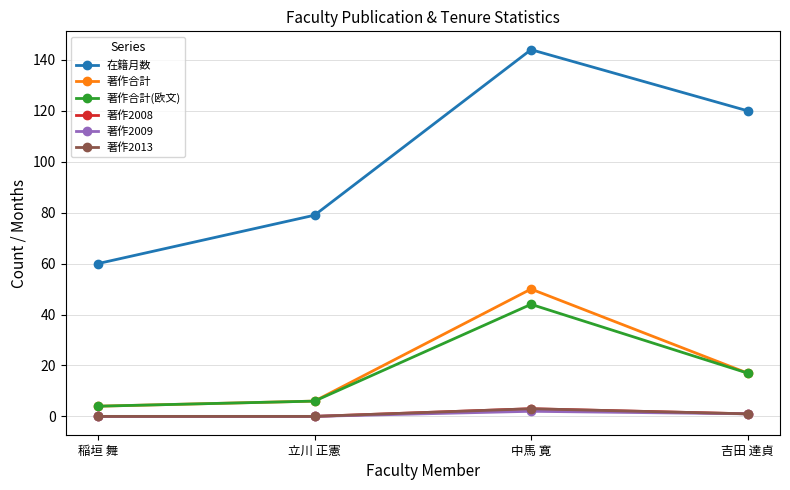

True or false: 著作合計 and 著作合計(欧文) intersect in this chart.

False